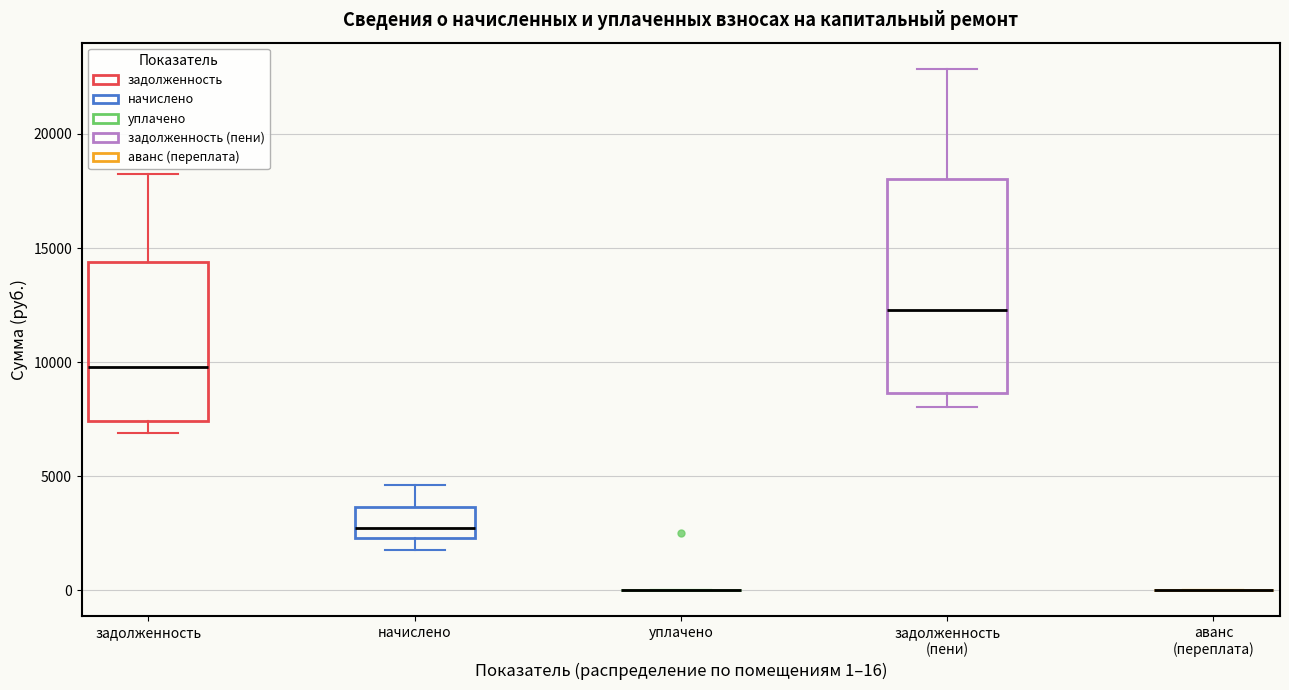

Where does the lower whisker of the box for задолженность (пени) end on the y-axis? The values are not printed on the chart, so give them approximately, as read against the axis.

8000